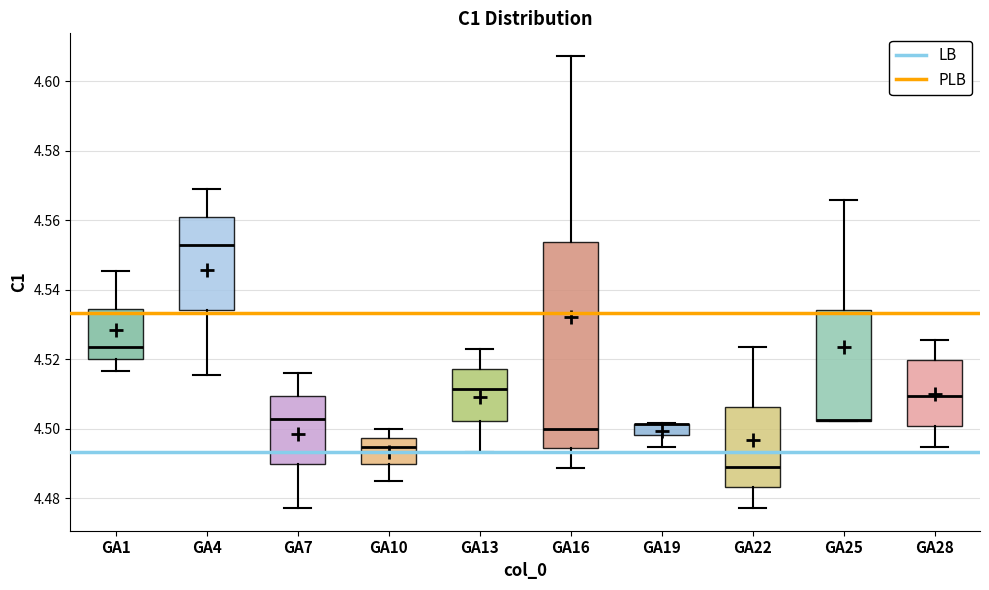

Comparing the boxes themselves (not the whiskers), which one is the tallest?

GA16